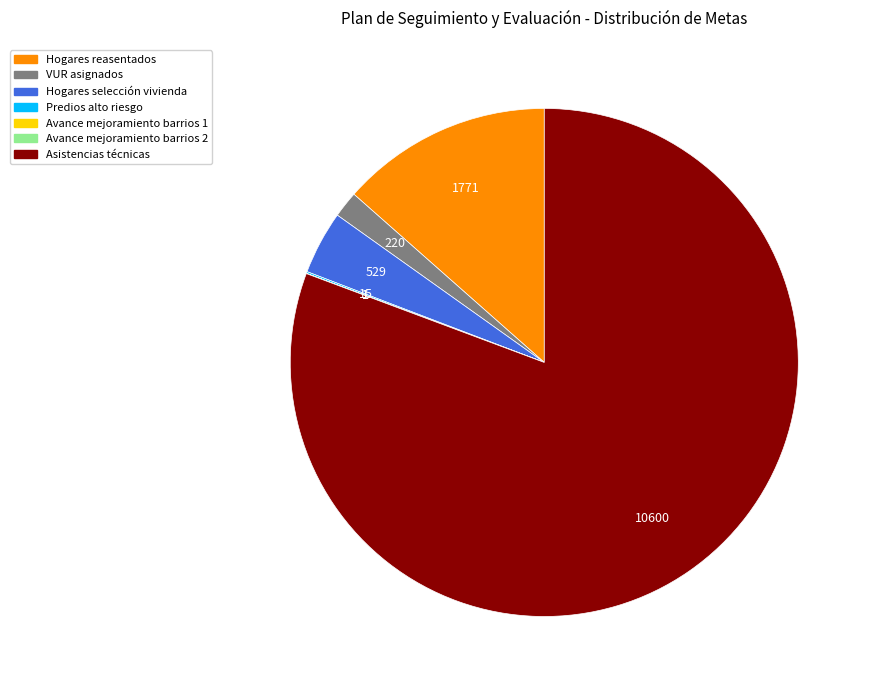

Which has a higher value, Hogares selección vivienda or Asistencias técnicas?

Asistencias técnicas